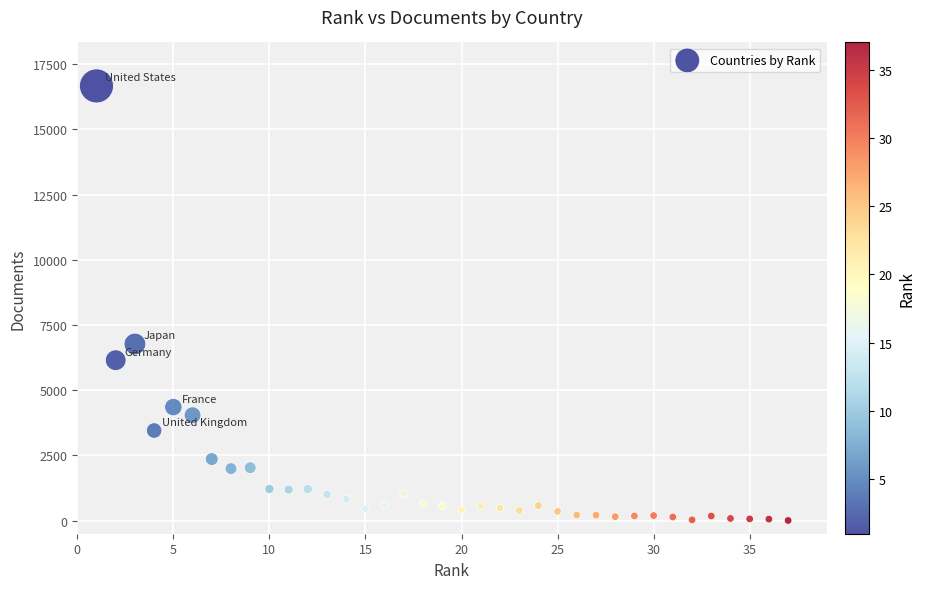

What is the range of Y values (max minus min)?

16660